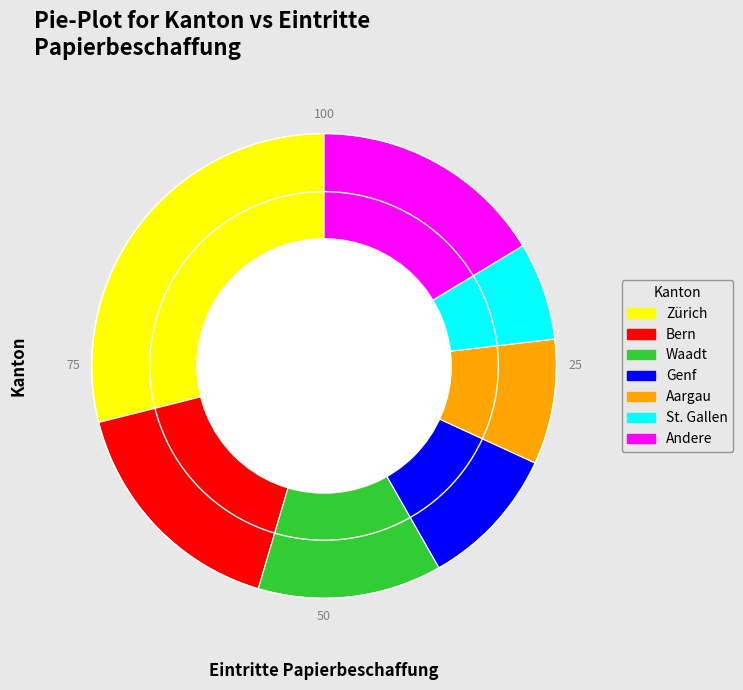

Is there a majority slice in this chart?

No